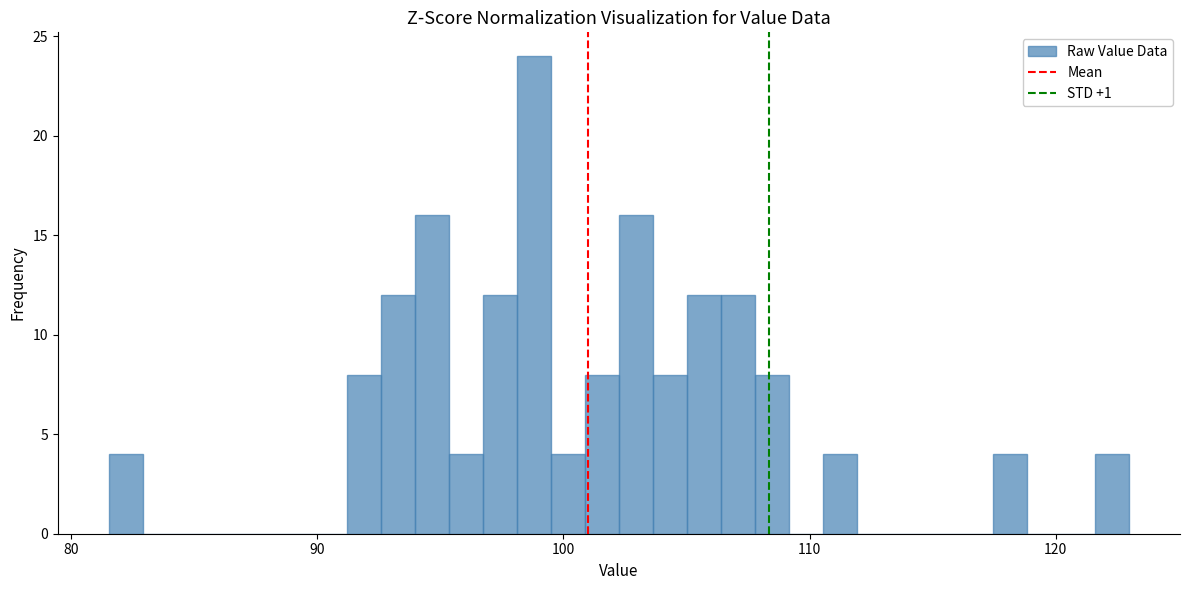

Around what value on the x-axis is the tallest bar? Give the approximate position of its centre, as read against the axis.

99